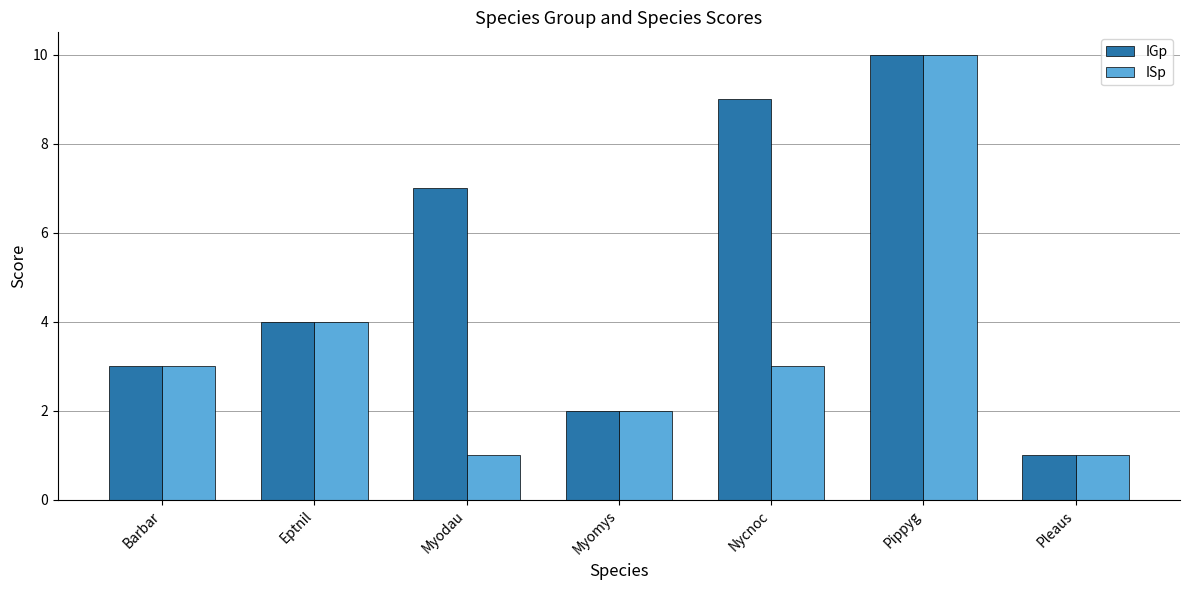

What is the minimum value for ISp?

1